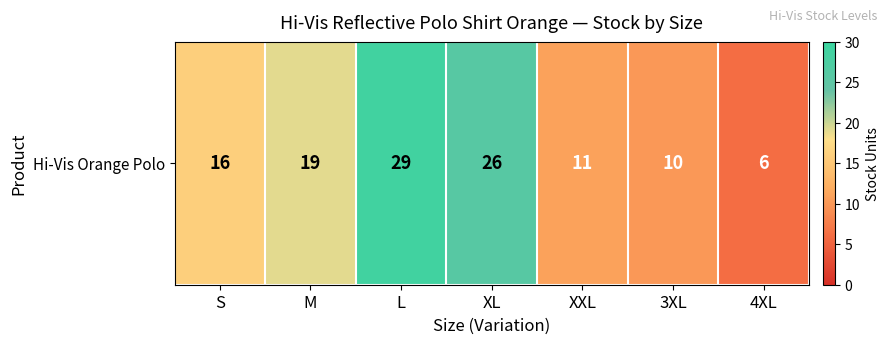

Reading left to right, extract all data points from this chart.

S=16	M=19	L=29	XL=26	XXL=11	3XL=10	4XL=6